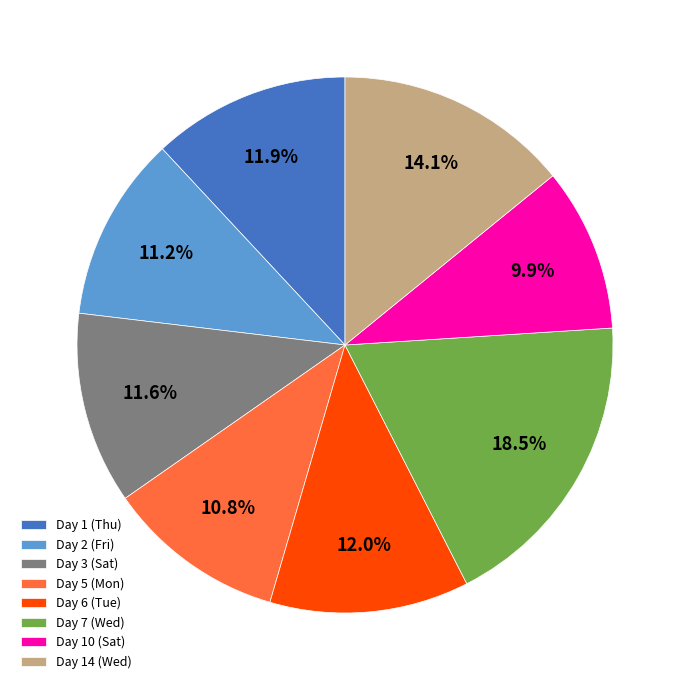

Is there a majority slice in this chart?

No